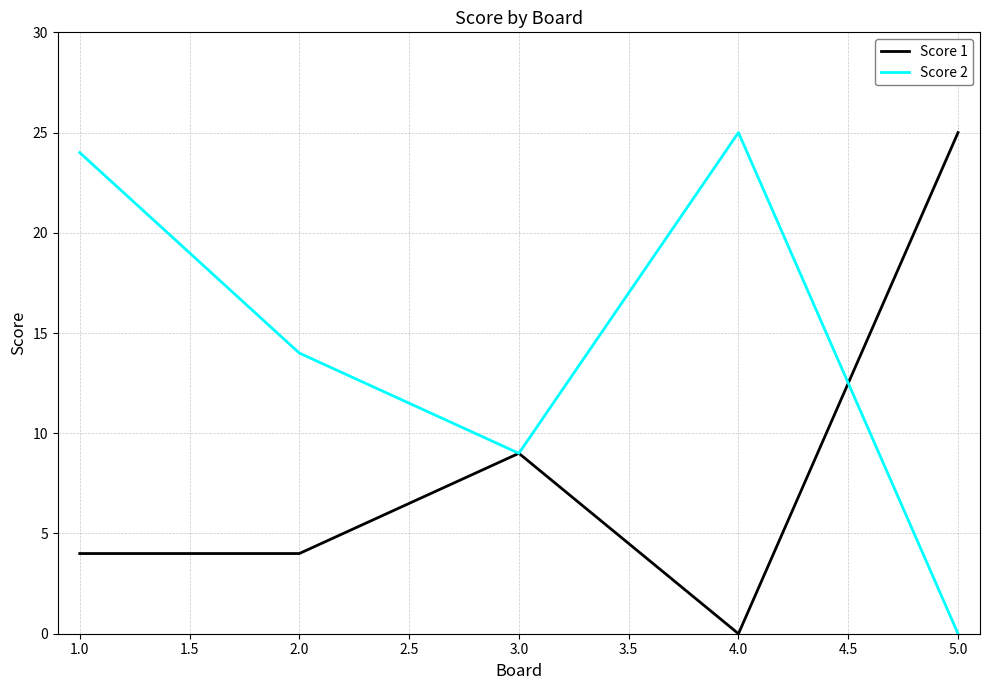

What is the spread (max minus min) of values at 1.0?

20